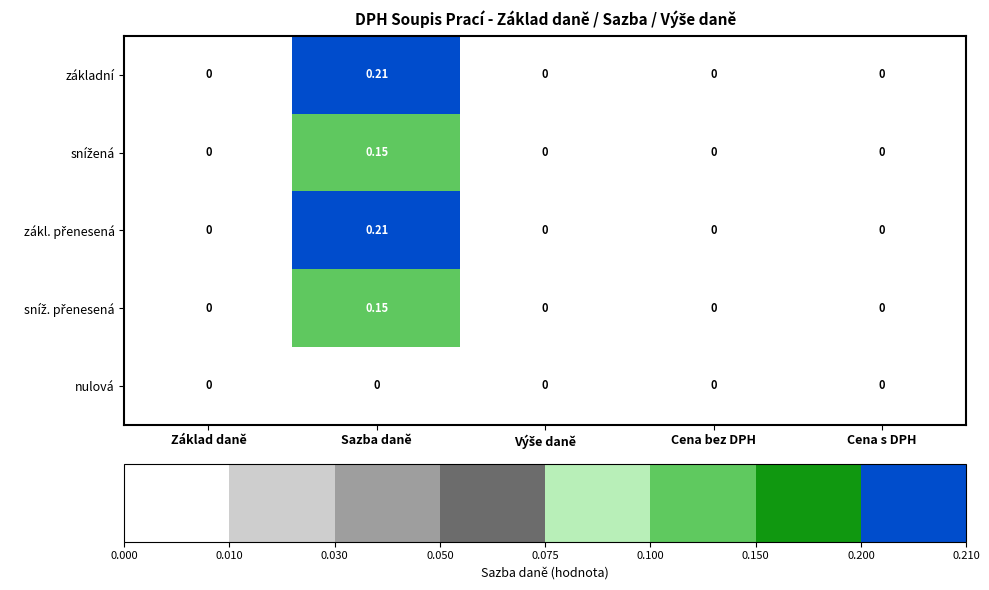

At which category is the sum across all series the highest?

Sazba daně